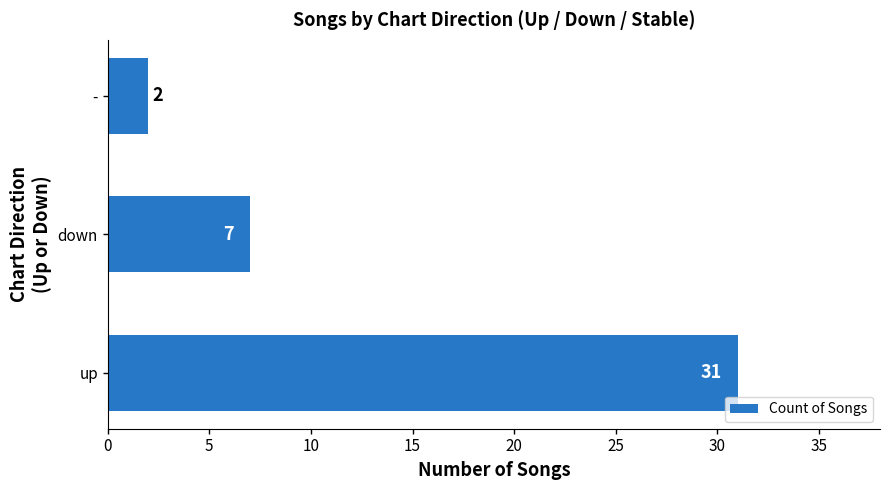

The chart shows a value of 7 at down. True or false?

True